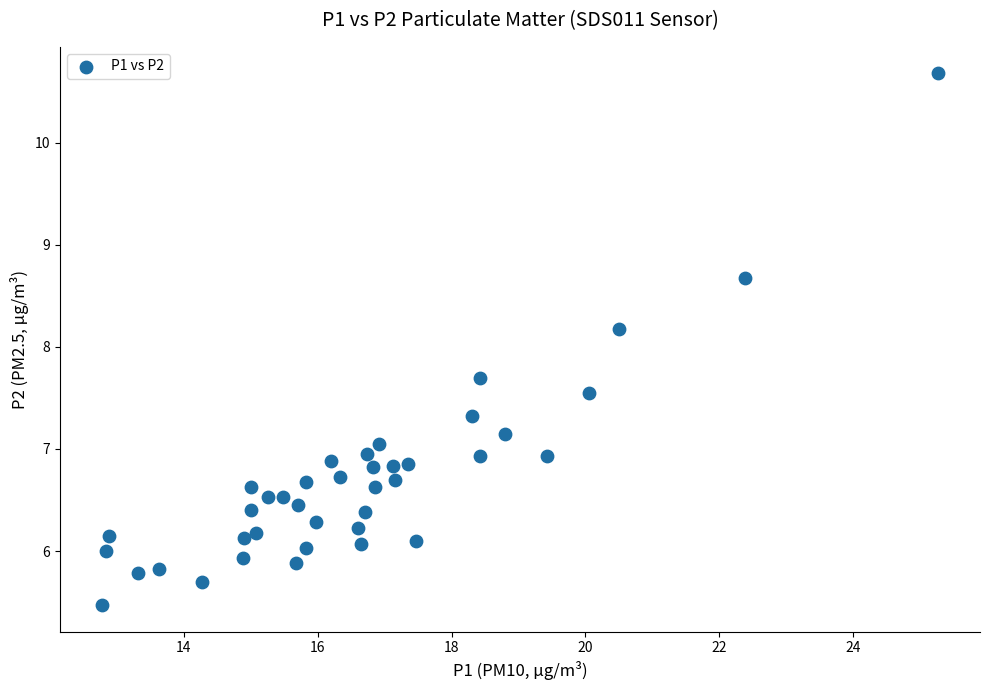

What Y value in the scatter plot is closest to 8?

8.2